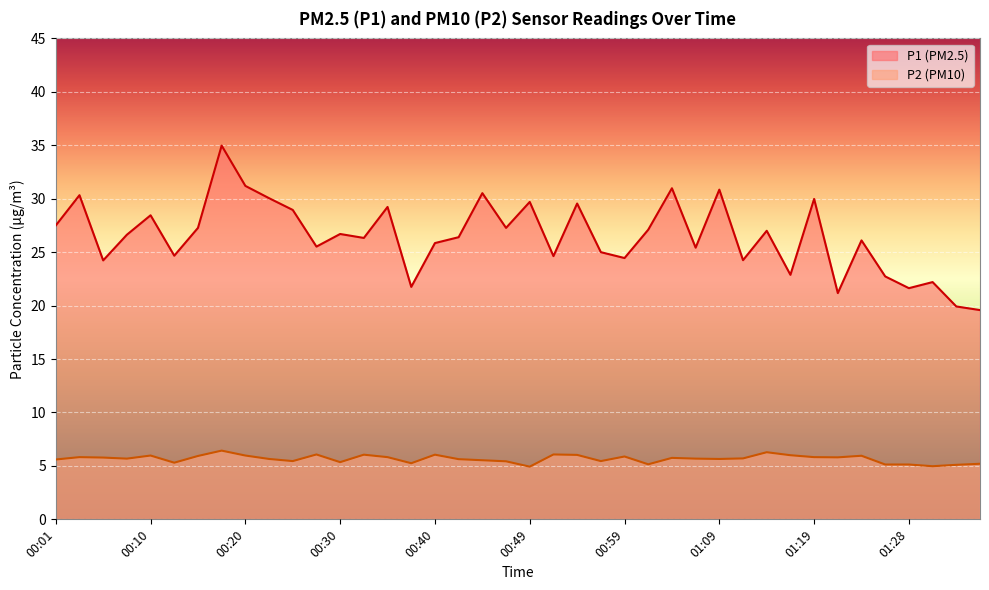

In P1, how many points are lower than both neighbors (excluding endpoints)?

13